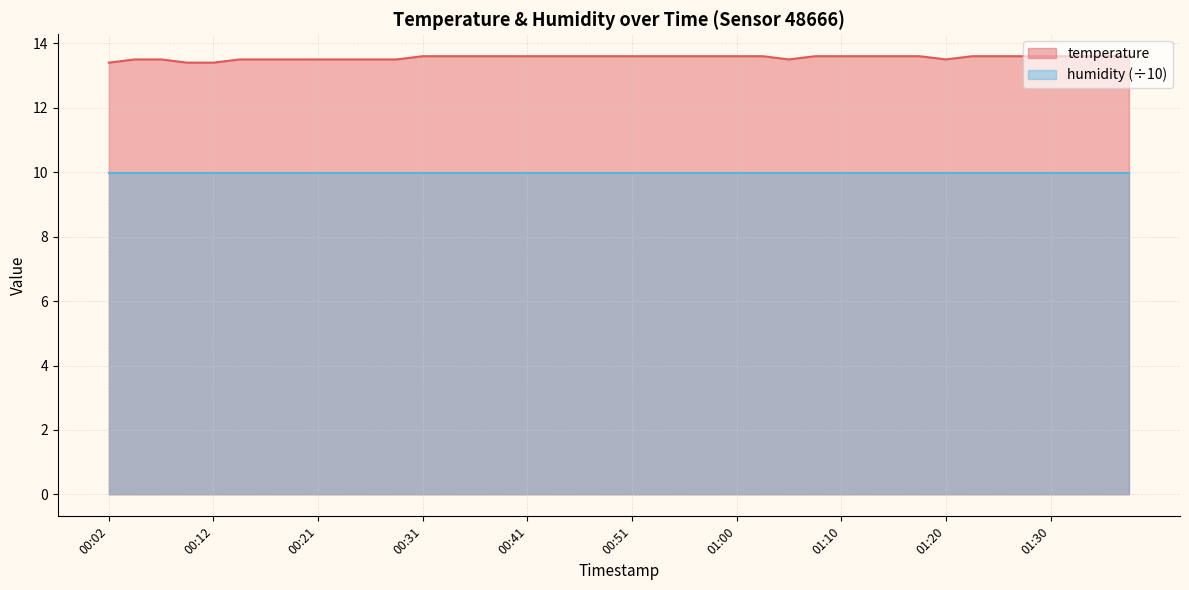

Rank the categories by value from highest to lowest.

00:31, 00:34, 00:36, 00:38, 00:41, 00:43, 00:46, 00:48, 00:51, 00:53, 00:55, 00:58, 01:00, 01:03, 01:08, 01:10, 01:13, 01:15, 01:18, 01:22, 01:25, 01:27, 01:30, 01:32, 01:35, 01:37, 00:04, 00:07, 00:14, 00:16, 00:19, 00:21, 00:24, 00:26, 00:29, 01:05, 01:20, 00:02, 00:09, 00:12